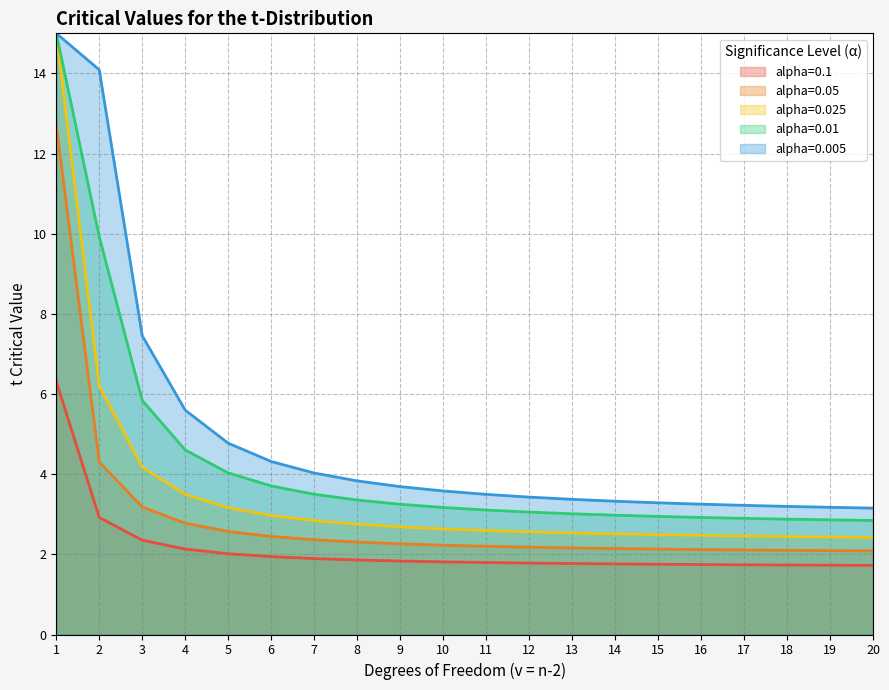

What is the minimum value shown in the chart?

1.7